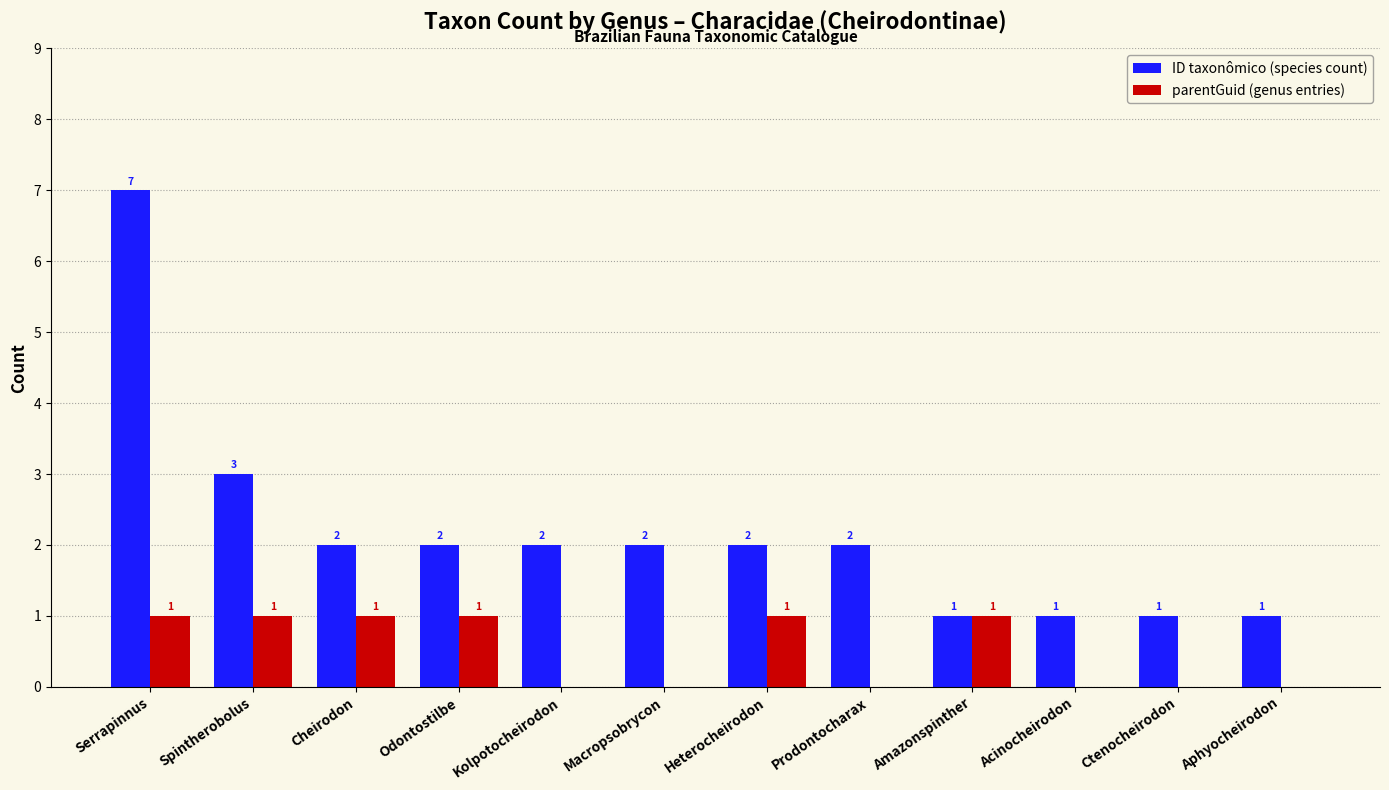

Reading left to right, what are all the values shown in this chart?

ID taxonômico (species count): 7	3	2	2	2	2	2	2	1	1	1	1
parentGuid (genus entries): 1	1	1	1	0	0	1	0	1	0	0	0